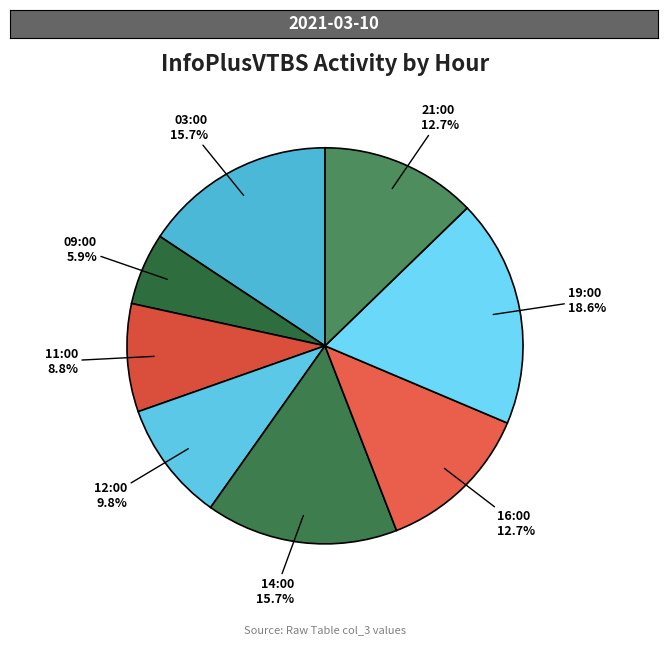

To the nearest percent, what portion does 03:00 represent?

16%